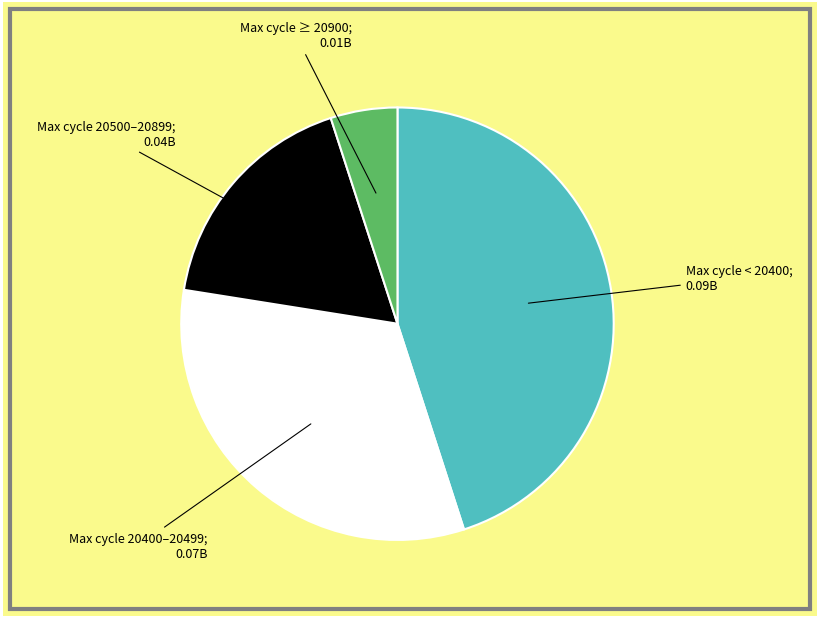

Does any single category account for the majority?

No